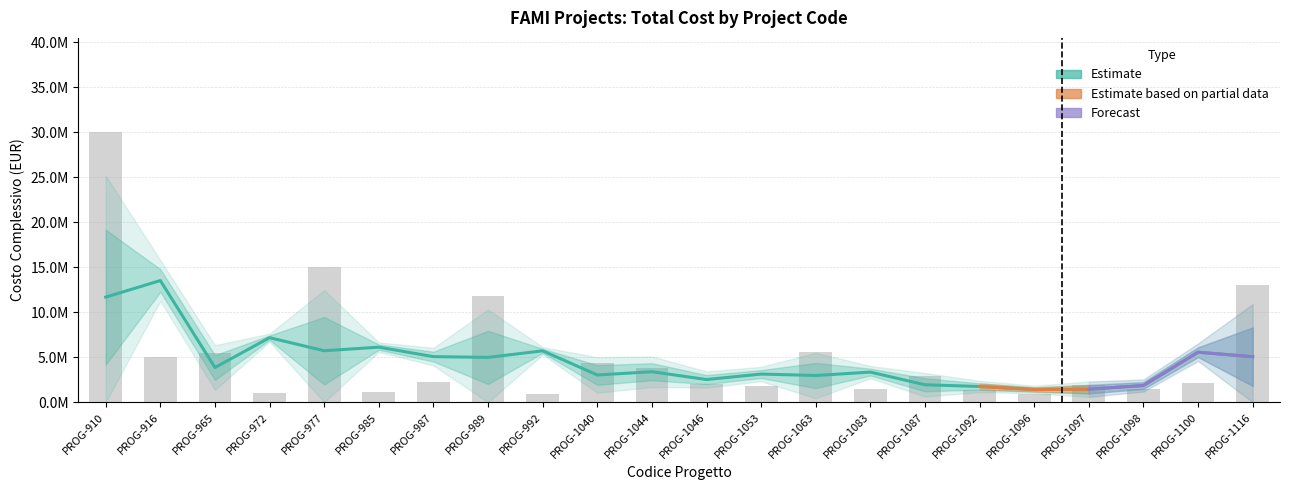

At which label is the value closest to 15455500?

PROG-977